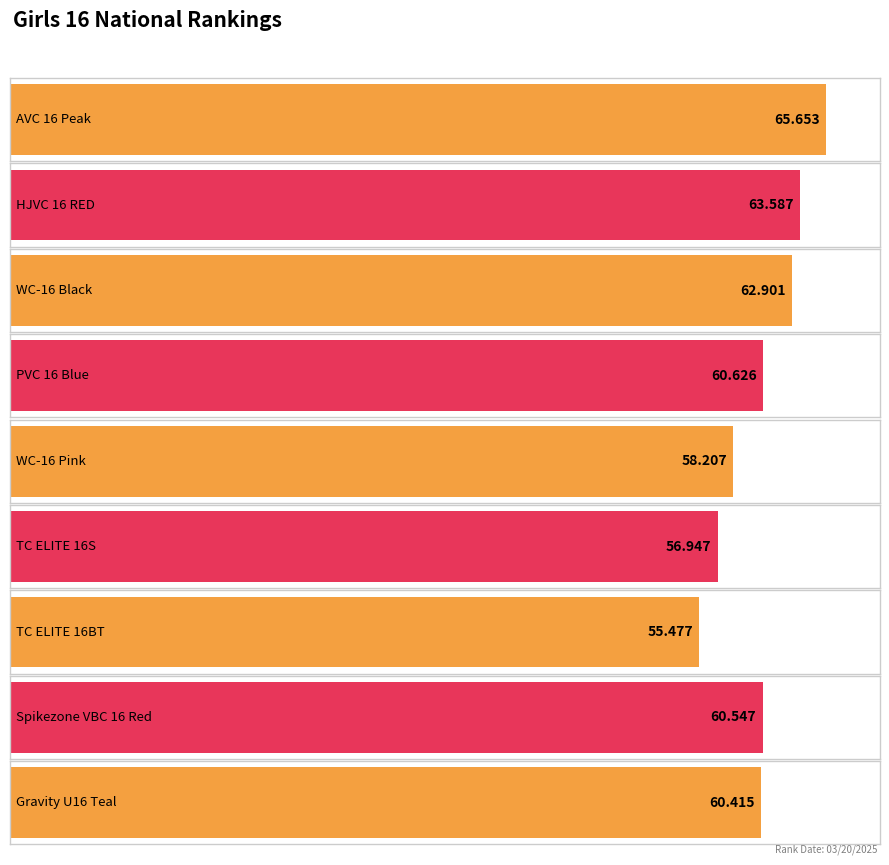

What is the label of the 2nd bar from the left?

HJVC 16 RED